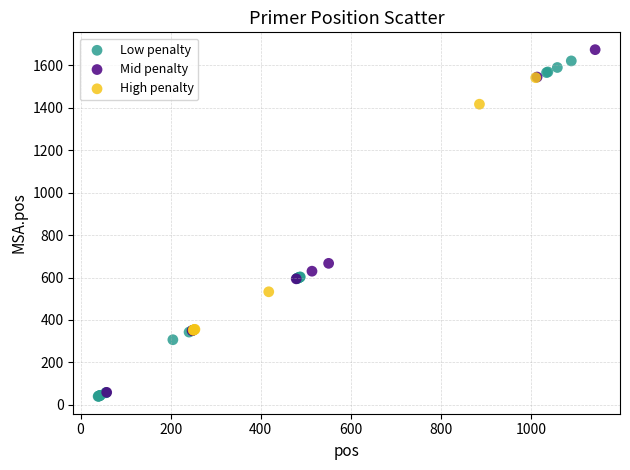

What are all the series names shown in the legend?

Low penalty, Mid penalty, High penalty